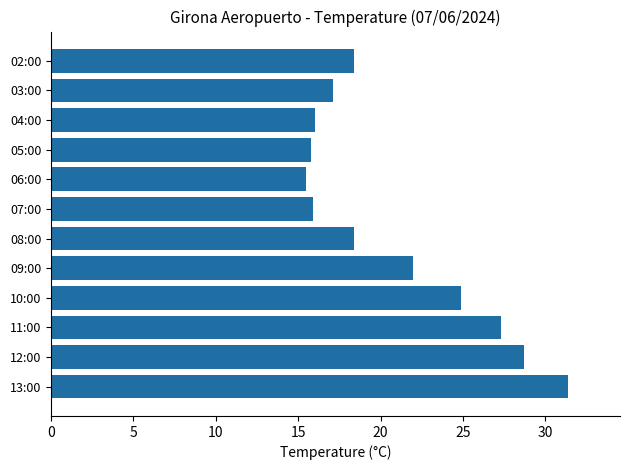

What is the sum of the values at 09:00 and 13:00?

53.4